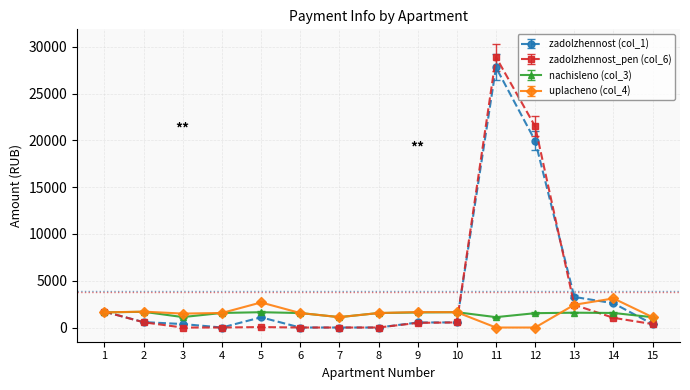

How many lines are shown in the chart?

4